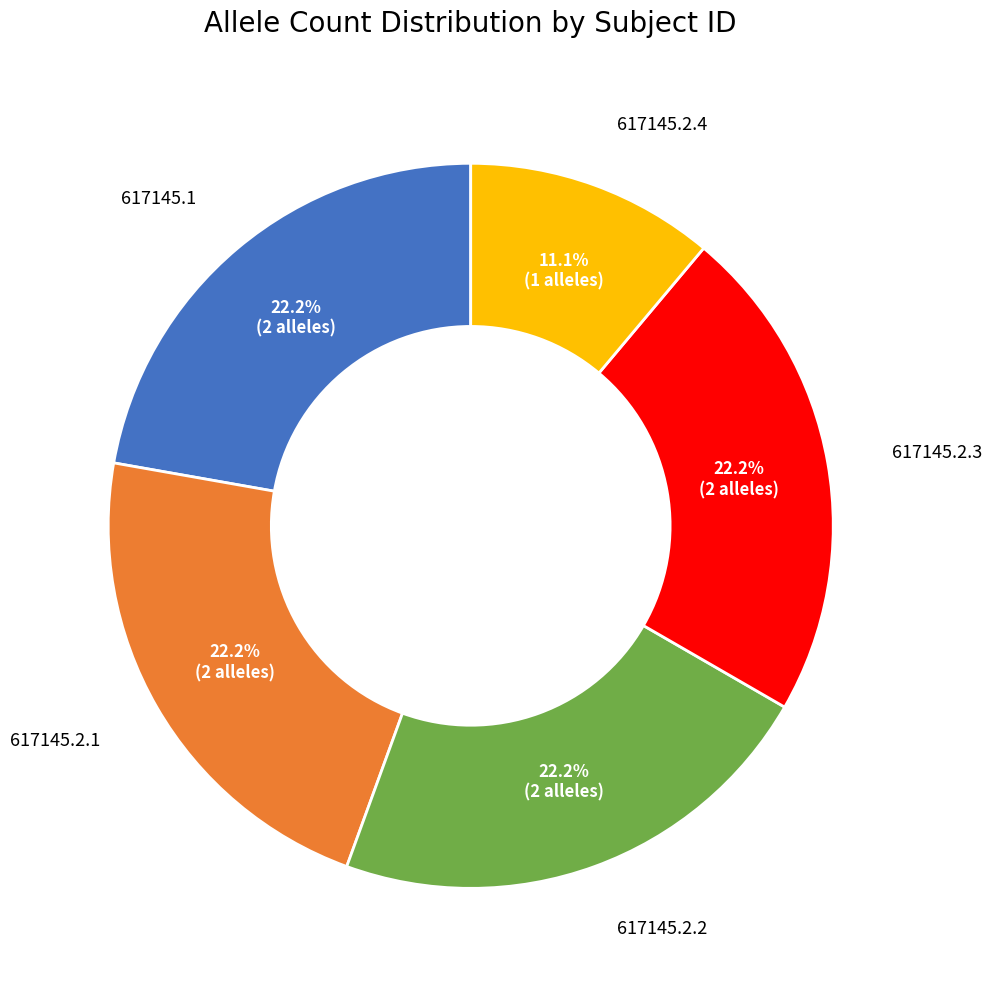

How many slices are in this pie chart?

5